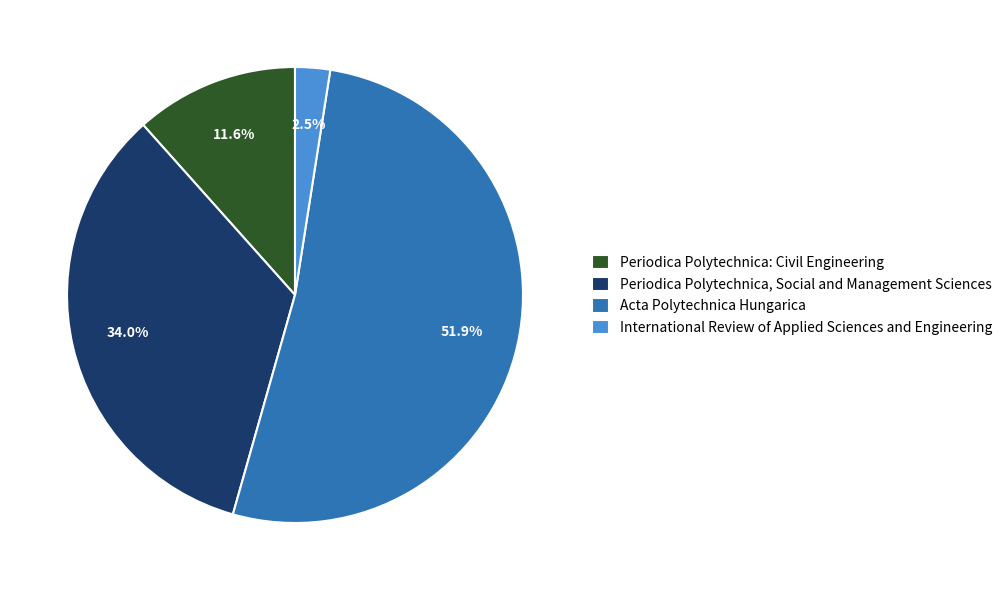

Which slice represents more than half of the pie?

Acta Polytechnica Hungarica